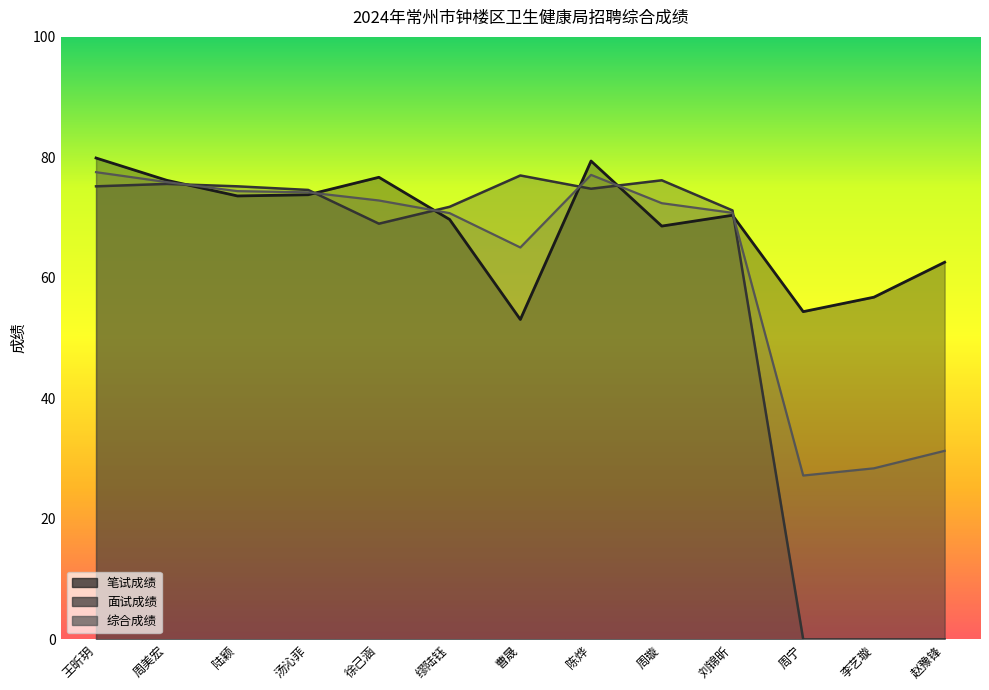

What is the maximum value for 面试成绩?

77.0